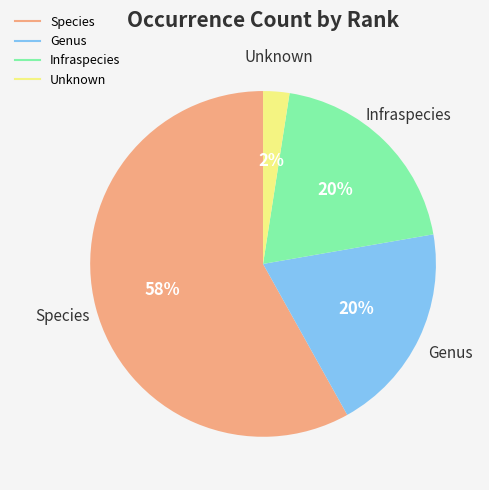

To the nearest percent, what is the difference between the largest and smallest slice percentages?

56%